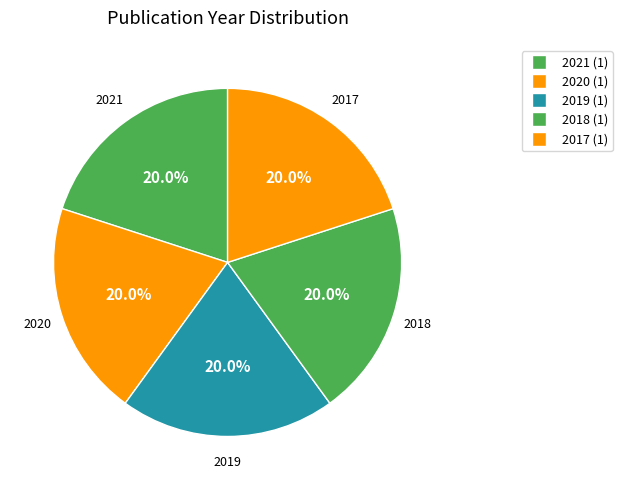

What is the smallest slice in the pie chart?

2017